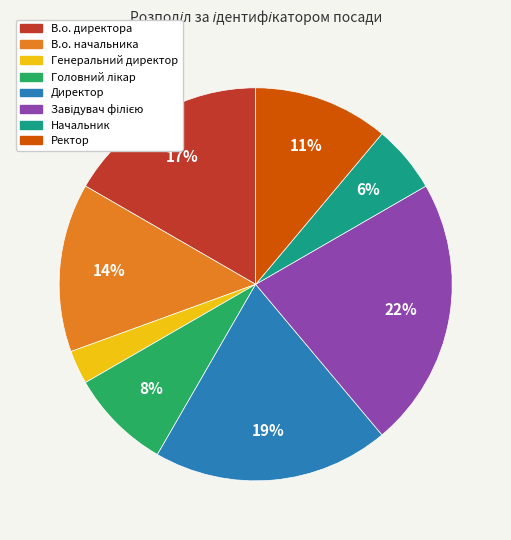

Is the sum of Директор and Ректор greater than half?

No